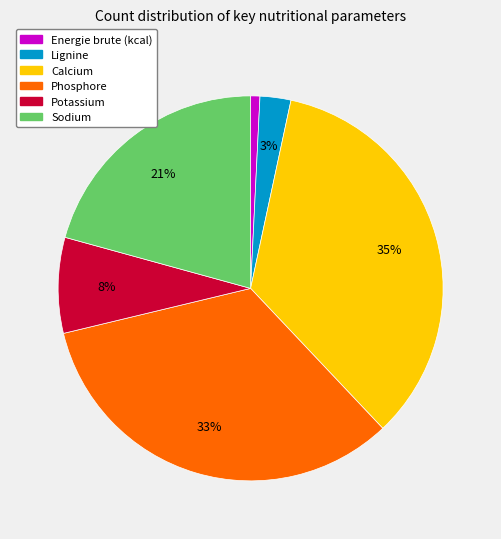

True or false: Calcium accounts for 26% of the total.

False